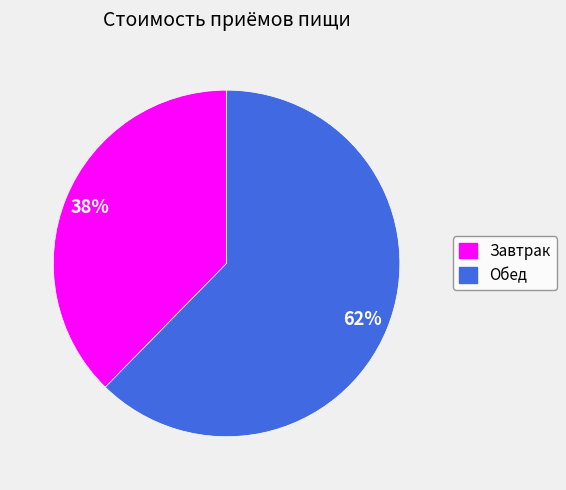

Between Завтрак and Обед, which is larger?

Обед